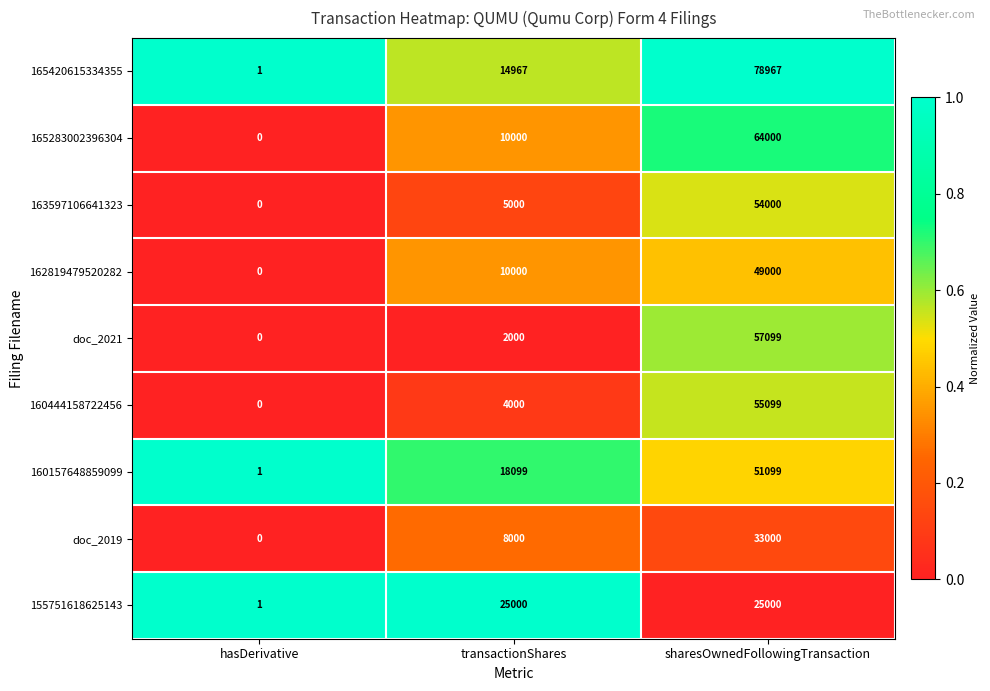

How many values in the 163597106641323 series are below 5000?

1